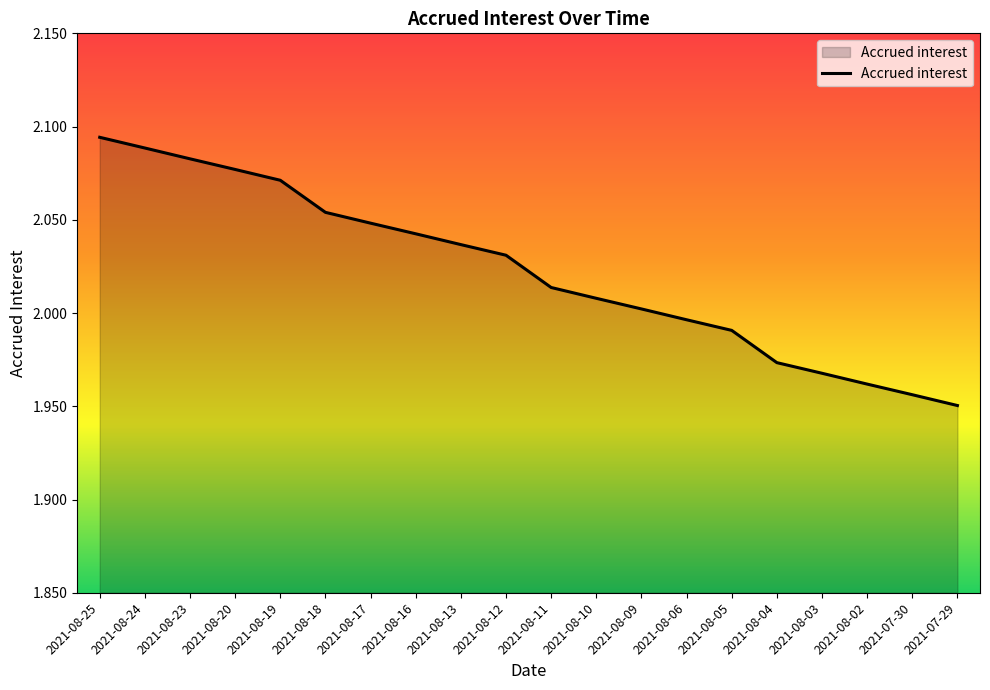

Where does the data first go above 2?

2021-08-25